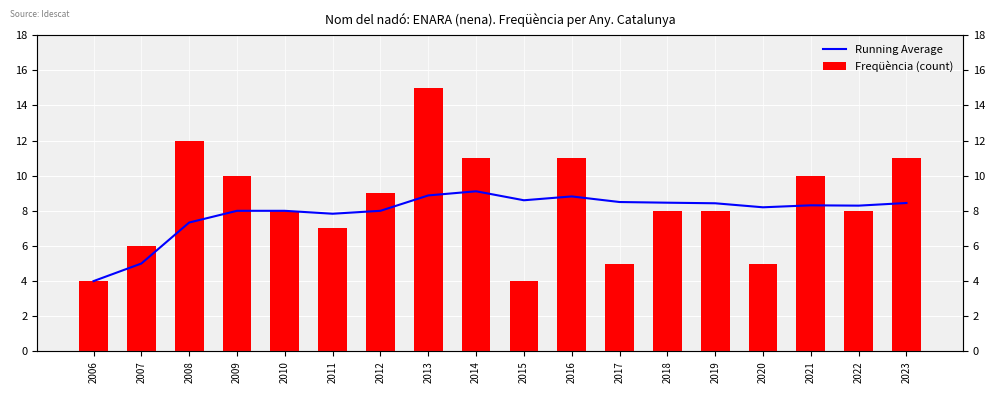

Reading right to left, transcribe all the data shown in this chart.

Running Average: 2023=8.4	2022=8.3	2021=8.3	2020=8.2	2019=8.4	2018=8.5	2017=8.5	2016=8.8	2015=8.6	2014=9.1	2013=8.9	2012=8.0	2011=7.8	2010=8.0	2009=8.0	2008=7.3	2007=5.0	2006=4.0
Freqüència (count): 2023=11.0	2022=8.0	2021=10.0	2020=5.0	2019=8.0	2018=8.0	2017=5.0	2016=11.0	2015=4.0	2014=11.0	2013=15.0	2012=9.0	2011=7.0	2010=8.0	2009=10.0	2008=12.0	2007=6.0	2006=4.0